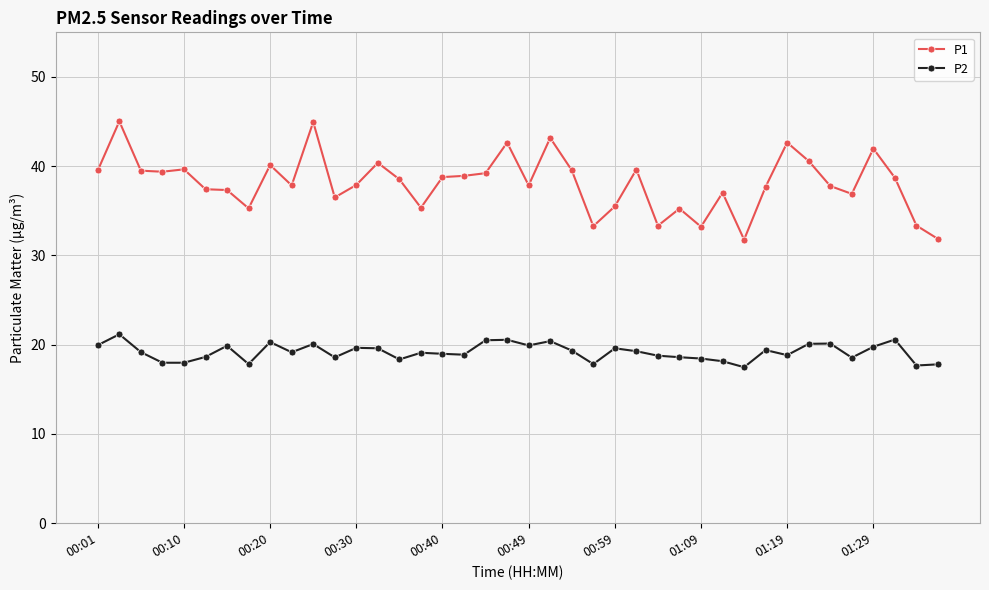

What is the lowest value of the P2 series?

17.5